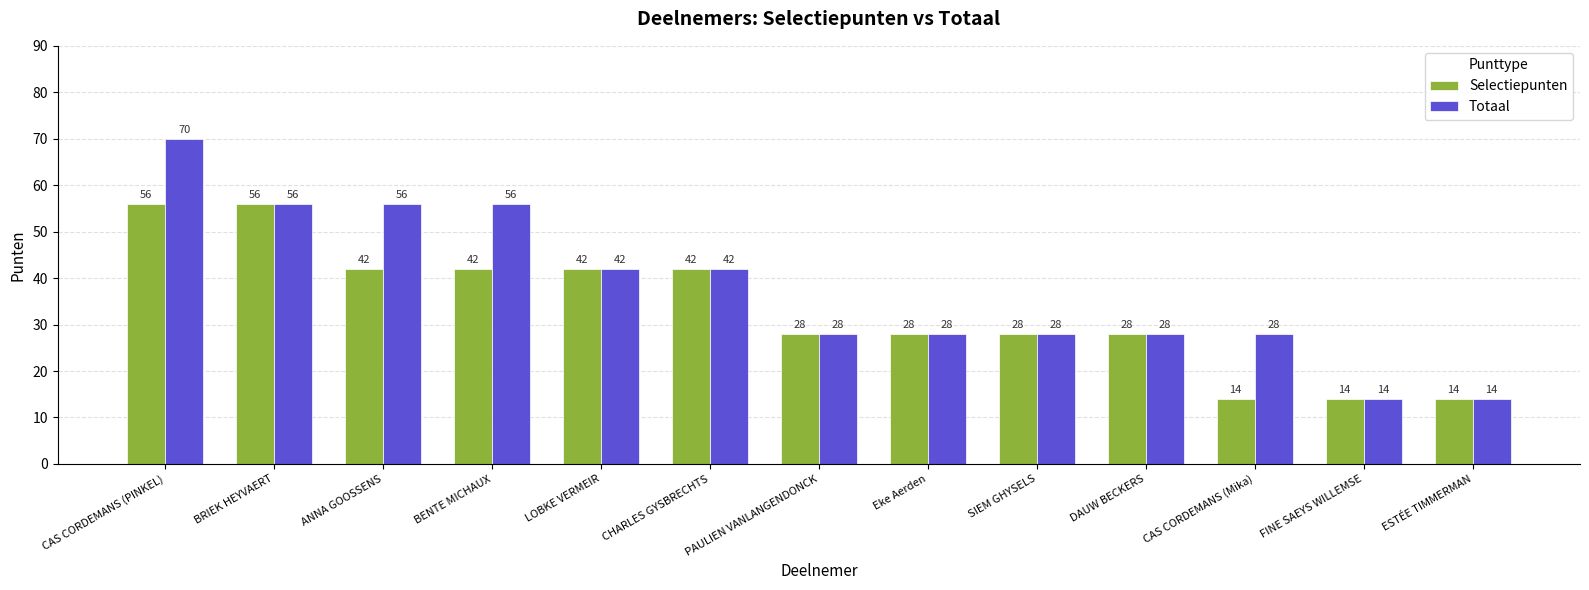

How many data points does each series have?

13